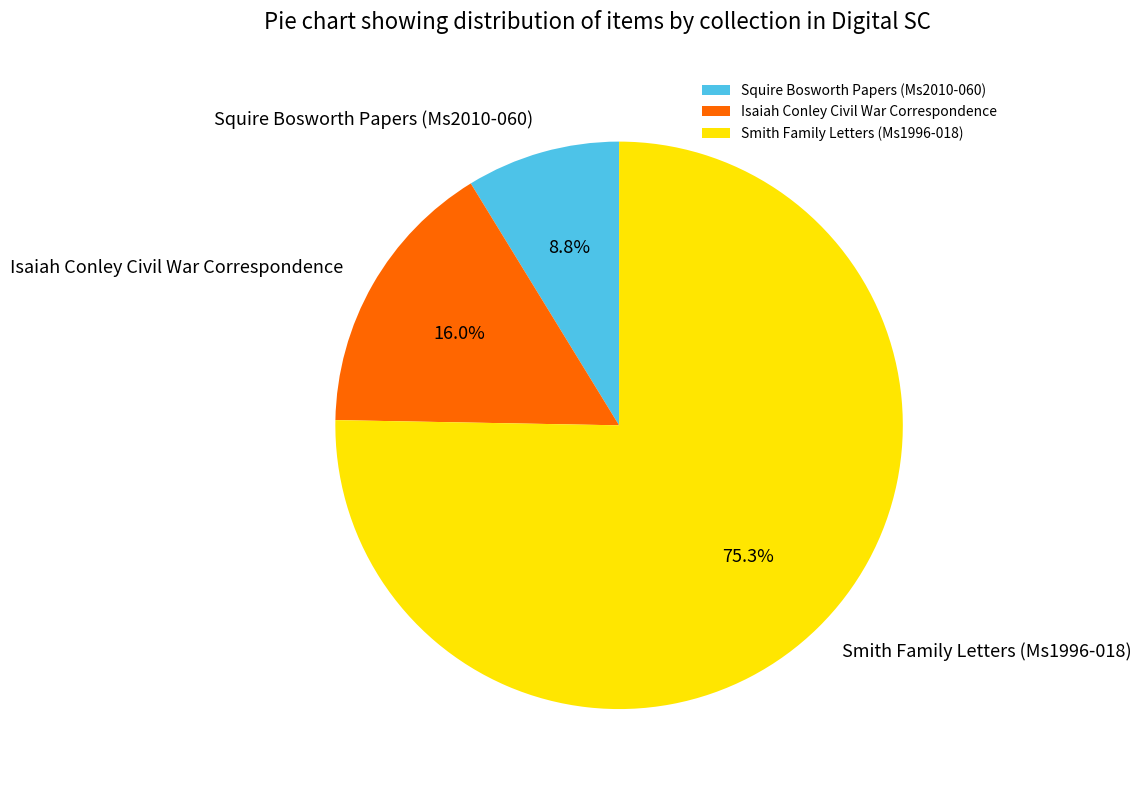

To the nearest percent, what is the difference between the Squire Bosworth Papers (Ms2010-060) and Isaiah Conley Civil War Correspondence slice percentages?

7%